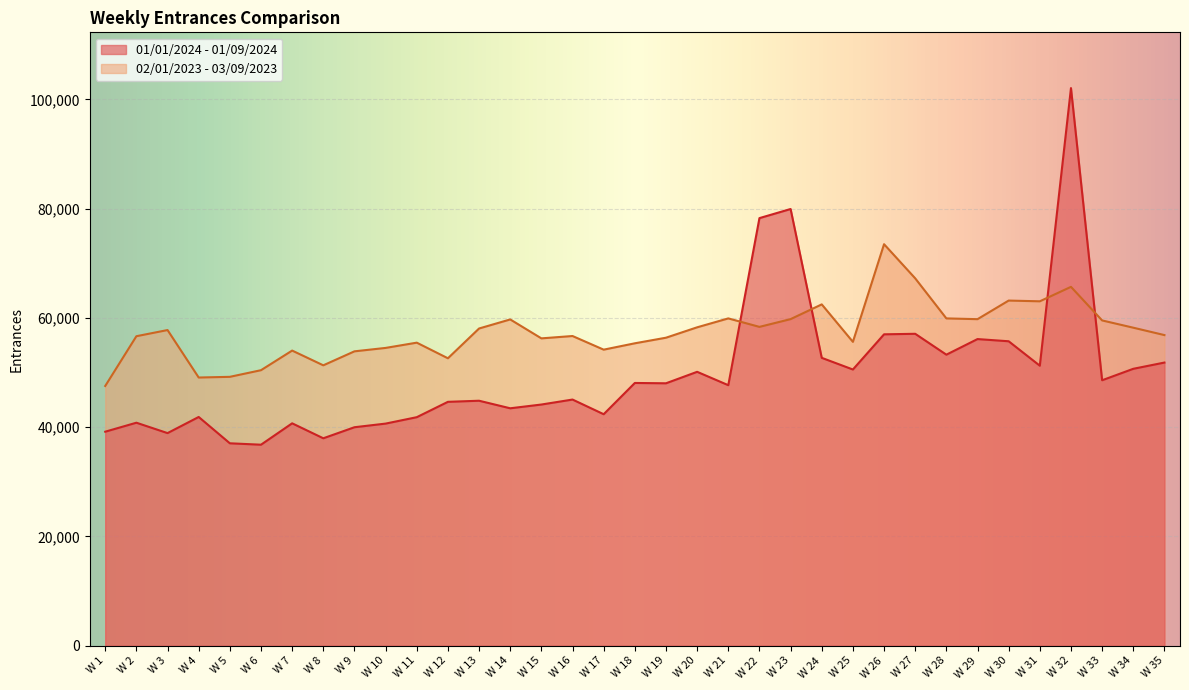

How many interior local peaks does the 02/01/2023 - 03/09/2023 series have?

10